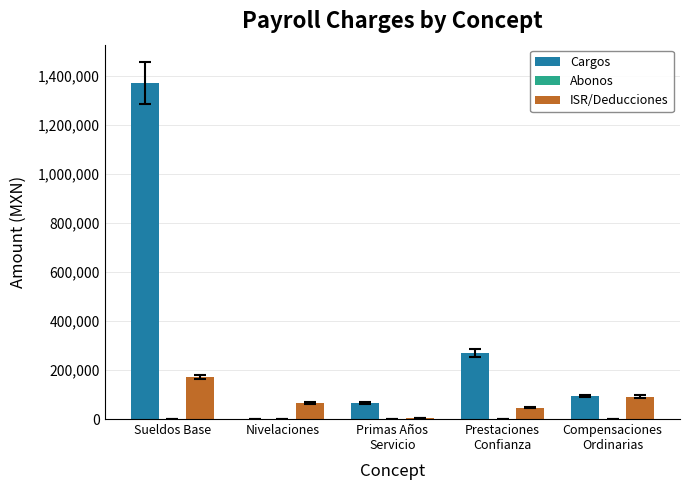

Which series has the largest total across all categories?

Cargos